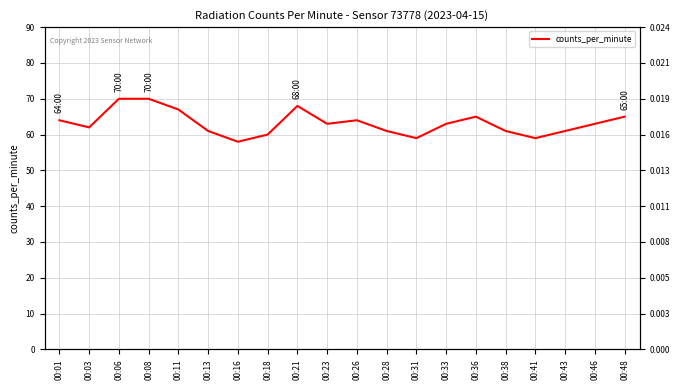

Reading left to right, extract all data points from this chart.

00:01=64	00:03=62	00:06=70	00:08=70	00:11=67	00:13=61	00:16=58	00:18=60	00:21=68	00:23=63	00:26=64	00:28=61	00:31=59	00:33=63	00:36=65	00:38=61	00:41=59	00:43=61	00:46=63	00:48=65